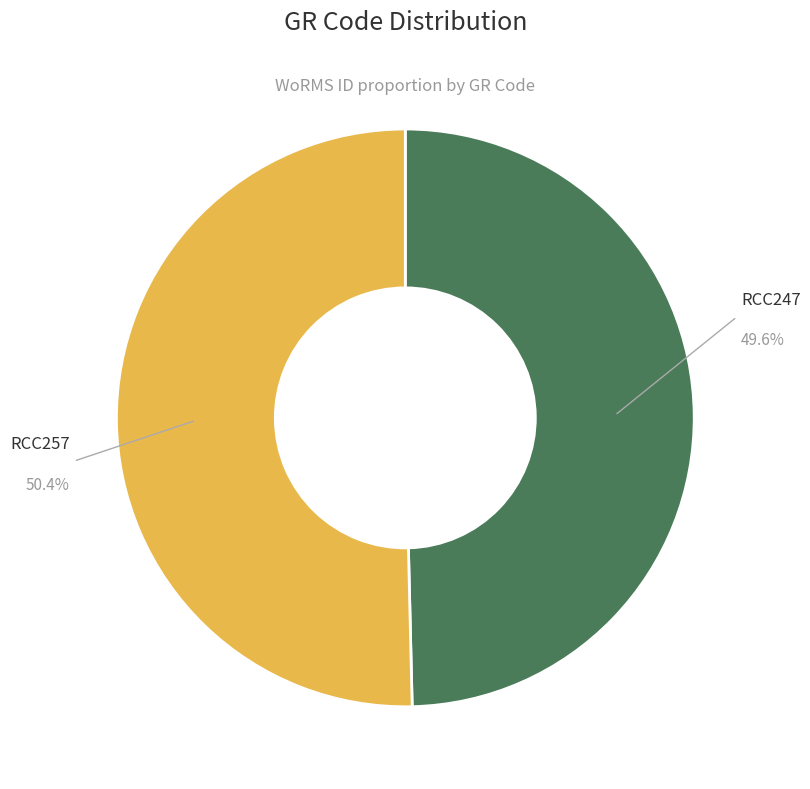

Does any single category account for the majority?

Yes